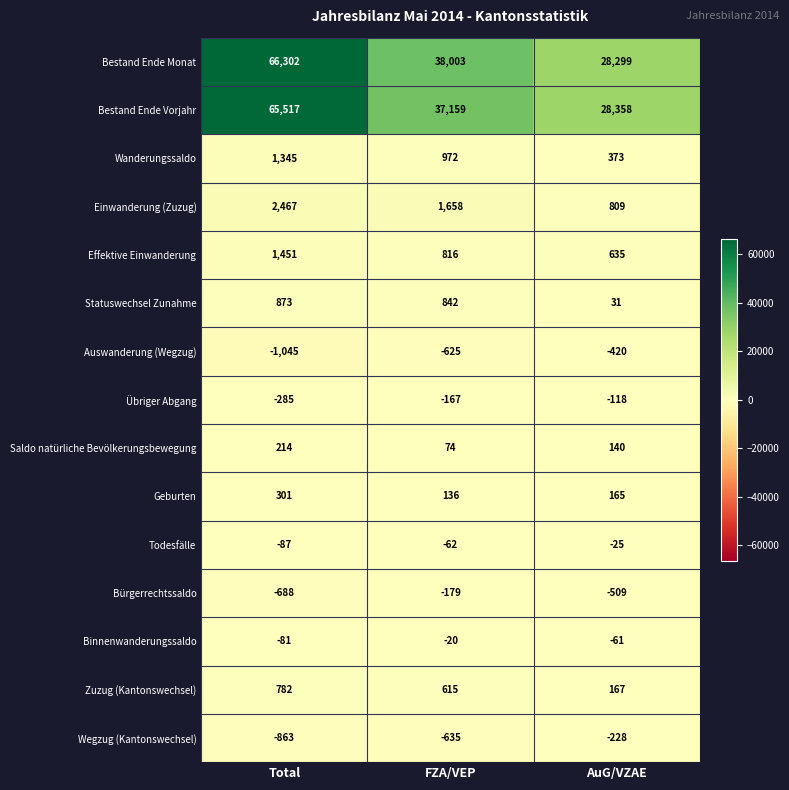

Which series has the widest spread of values?

Bestand Ende Monat